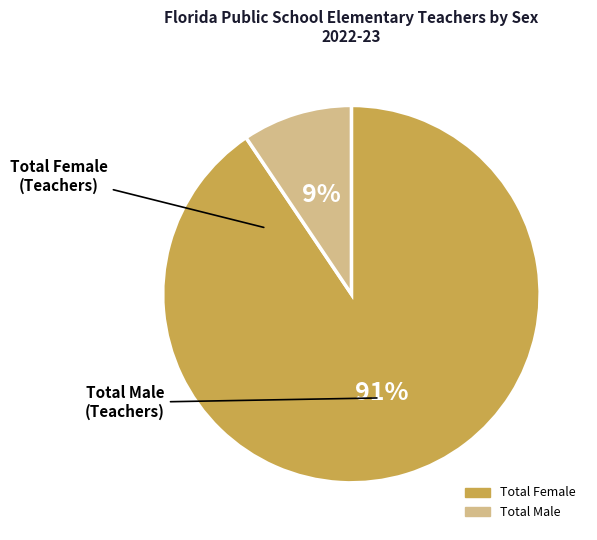

Does any single category account for the majority?

Yes